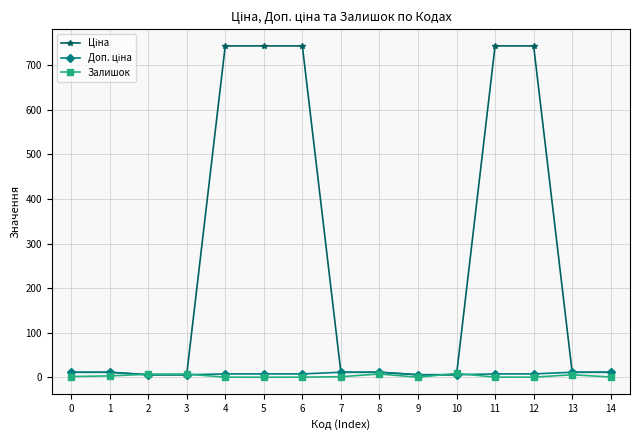

How many data points does each series have?

15